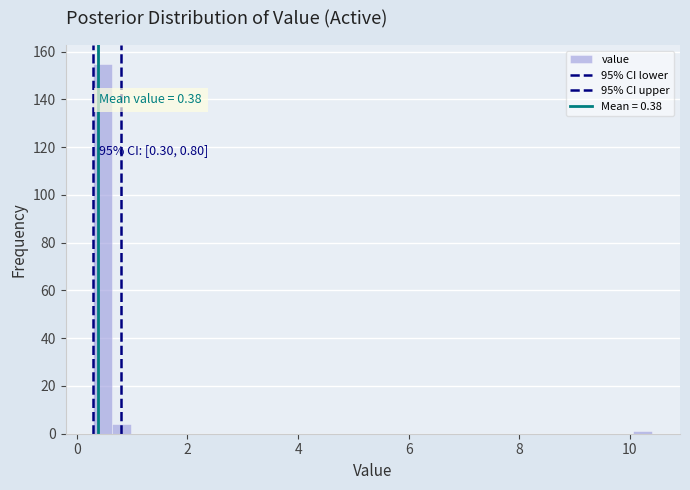

Around what value on the x-axis is the tallest bar? Give the approximate position of its centre, as read against the axis.

0.4